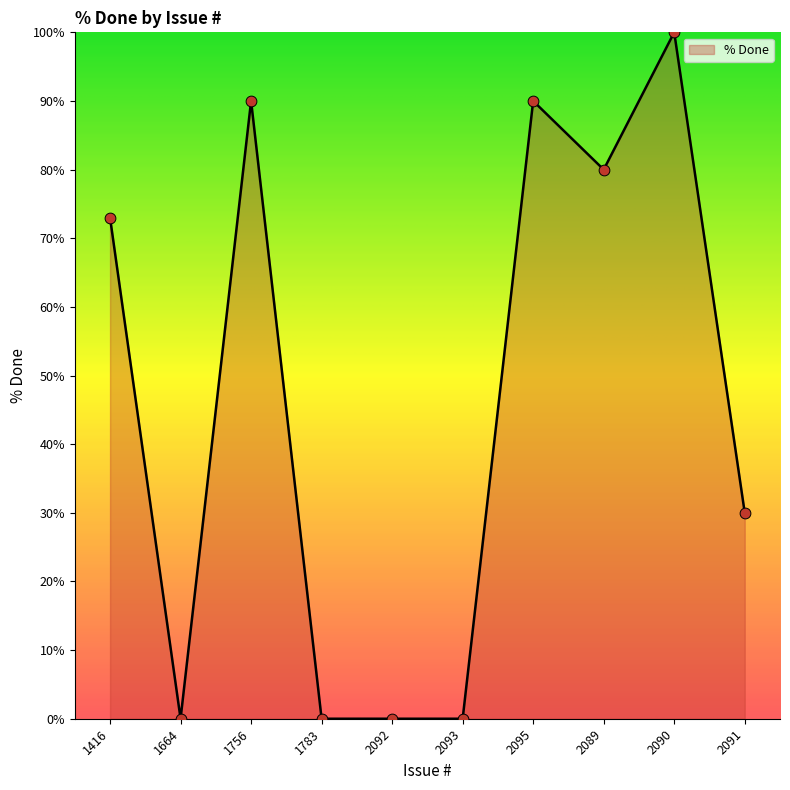

What is the change in value from 1783 to 2089?

+80